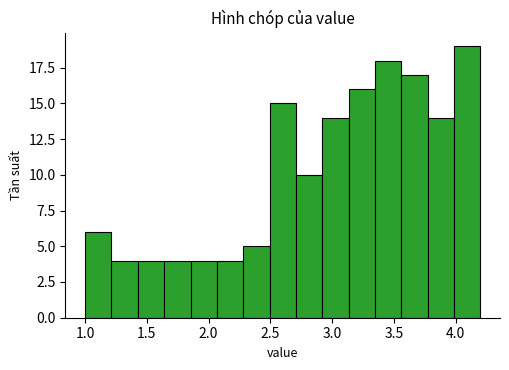

Over which range of the x-axis is the bar tallest?

4.00 to 4.20